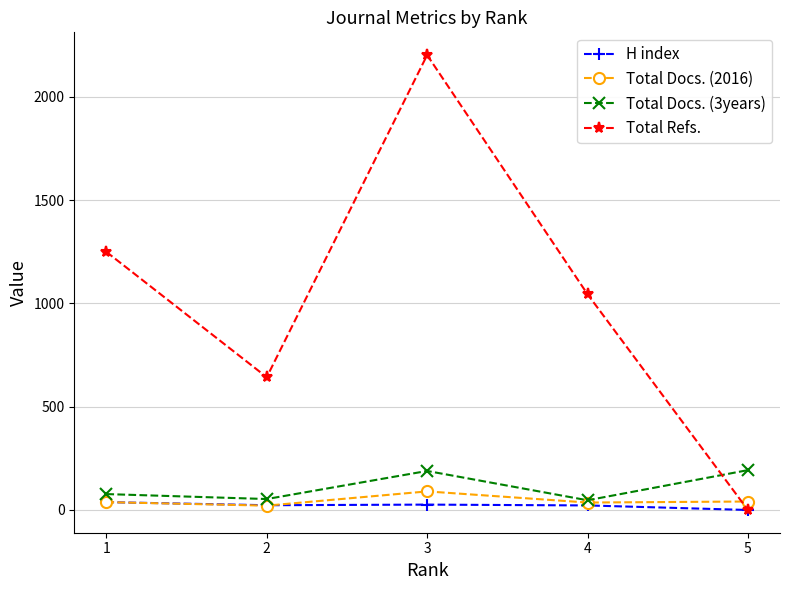

True or false: H index has more than 2 points higher than both neighbors.

False